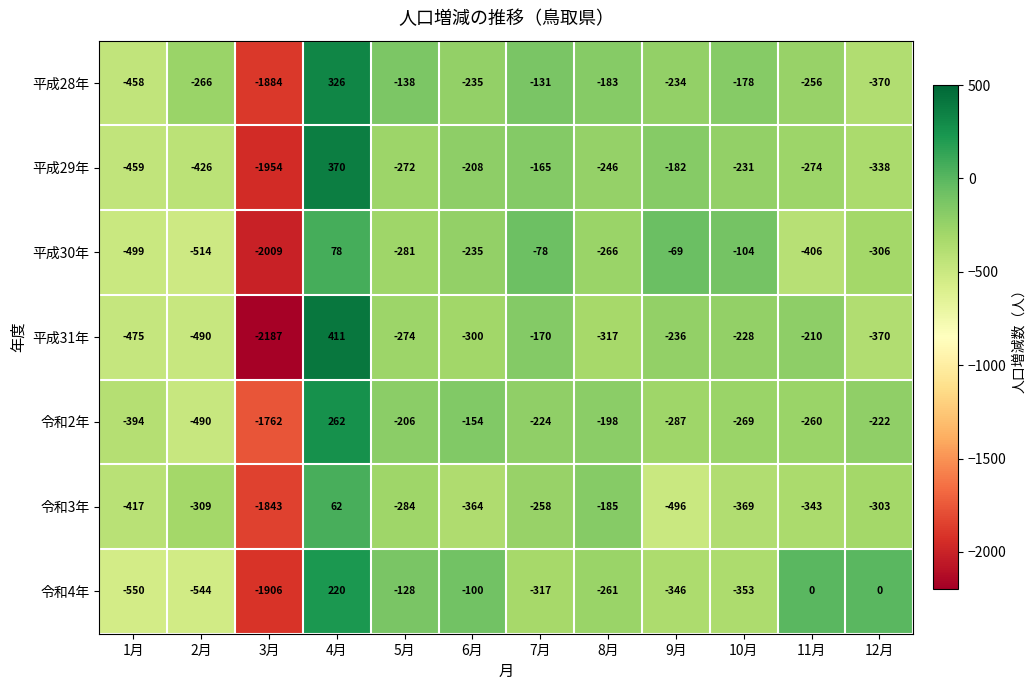

At which category is the sum across all series the highest?

4月